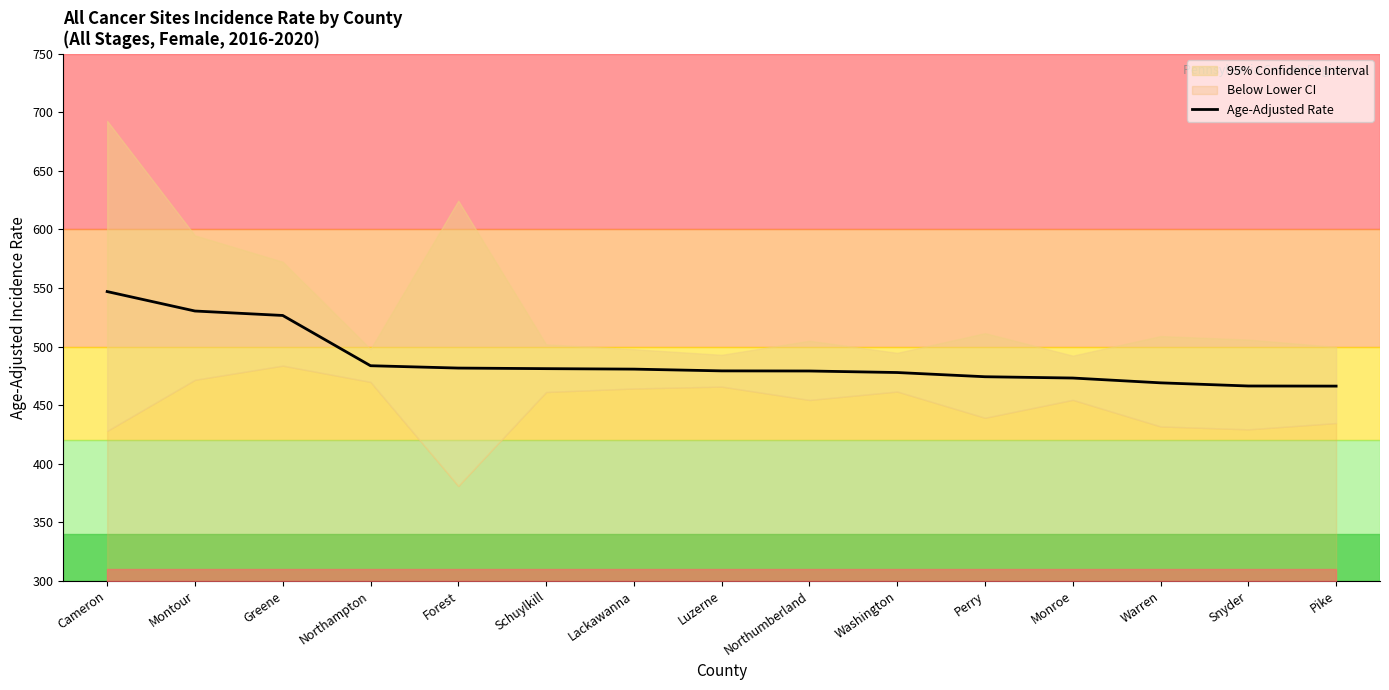

List the labels in order of value, largest first.

Cameron, Montour, Greene, Northampton, Forest, Schuylkill, Lackawanna, Luzerne, Northumberland, Washington, Perry, Monroe, Warren, Snyder, Pike